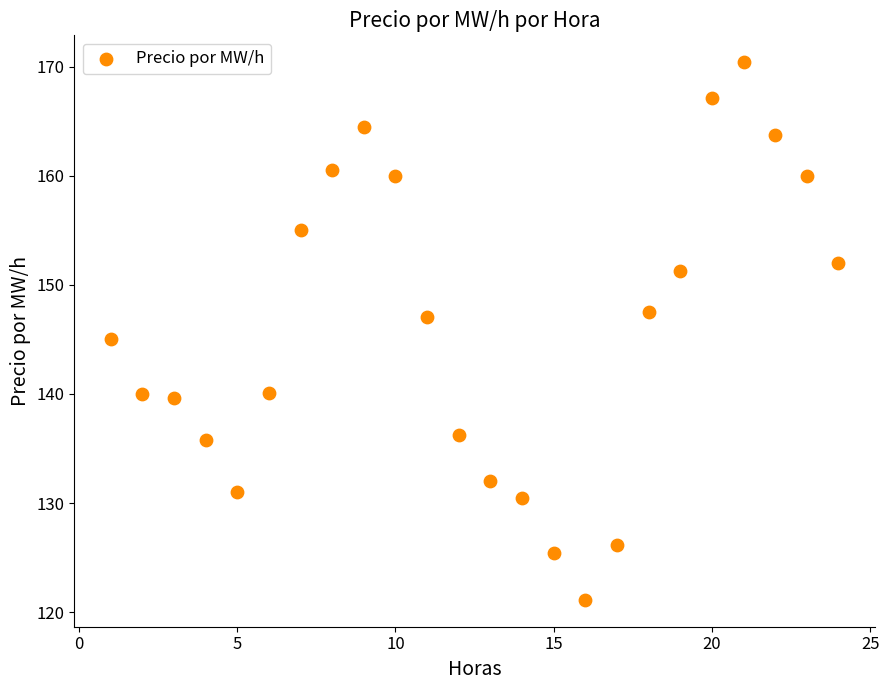

What is the range of Y values (max minus min)?

49.3